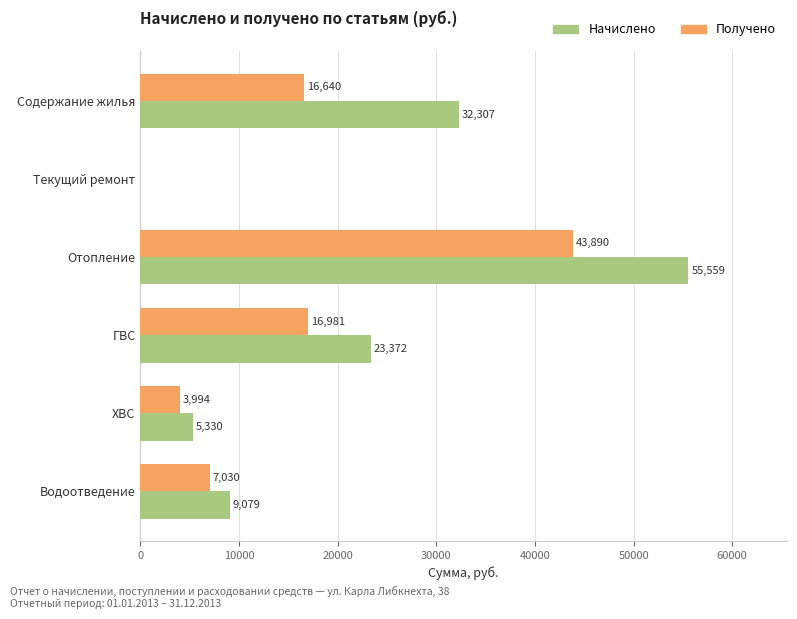

Which category has the highest value across all series?

Отопление